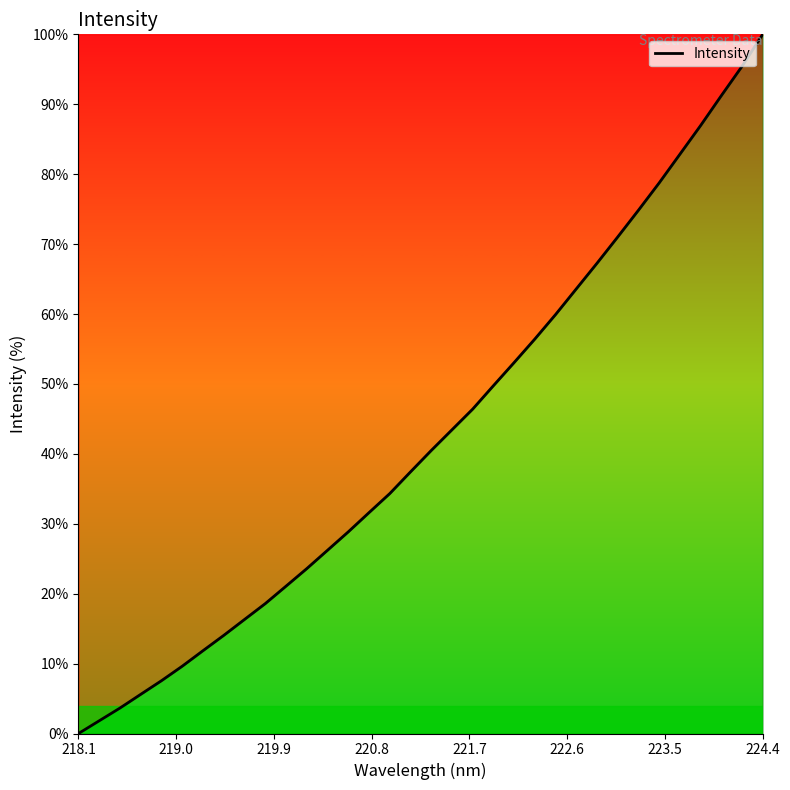

What is the difference between the maximum and minimum values?

100.0